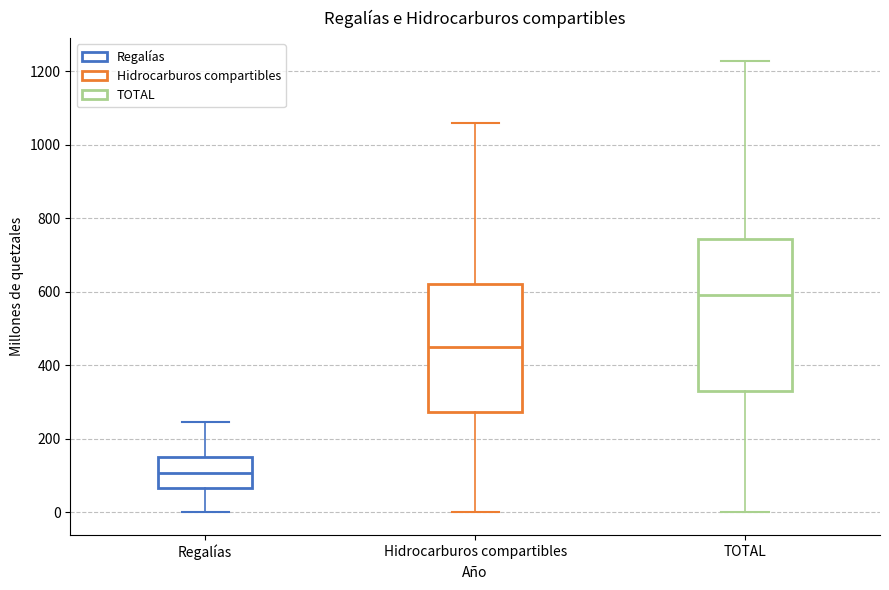

Reading left to right, transcribe this box plot: for each box, give where its median line is, the range the box spans, and where its two whiskers end, as read against the y-axis. The values are not printed on the chart, so give them approximately, as read against the axis.

Regalías: median 100, box 60 to 140, whiskers 0 to 240
Hidrocarburos compartibles: median 440, box 280 to 620, whiskers 0 to 1060
TOTAL: median 600, box 340 to 740, whiskers 0 to 1220